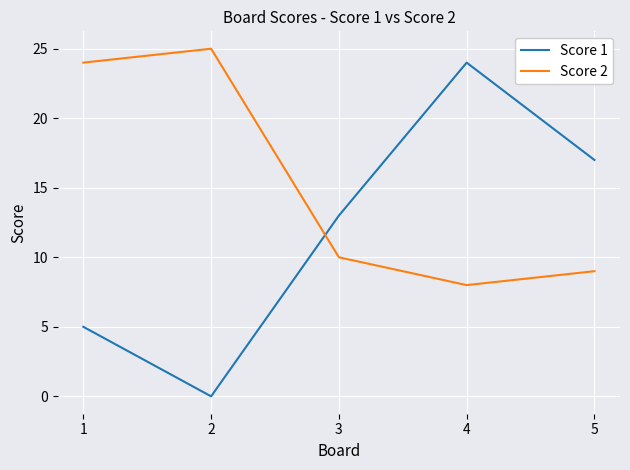

Is it true that Score 2 equals 12 at 5?

False